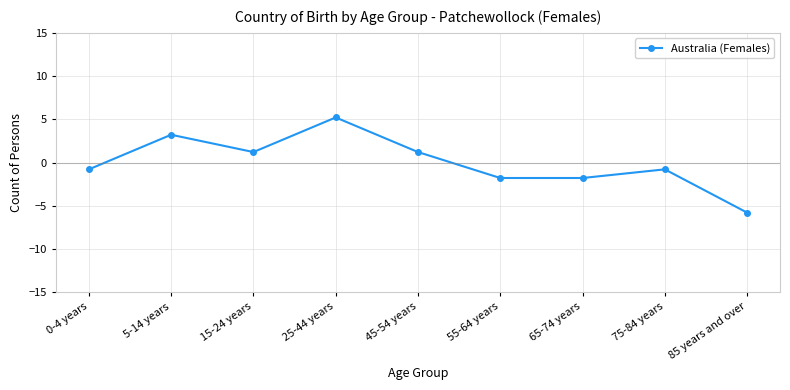

How many interior local peaks (higher than both neighbors) does the data have?

3